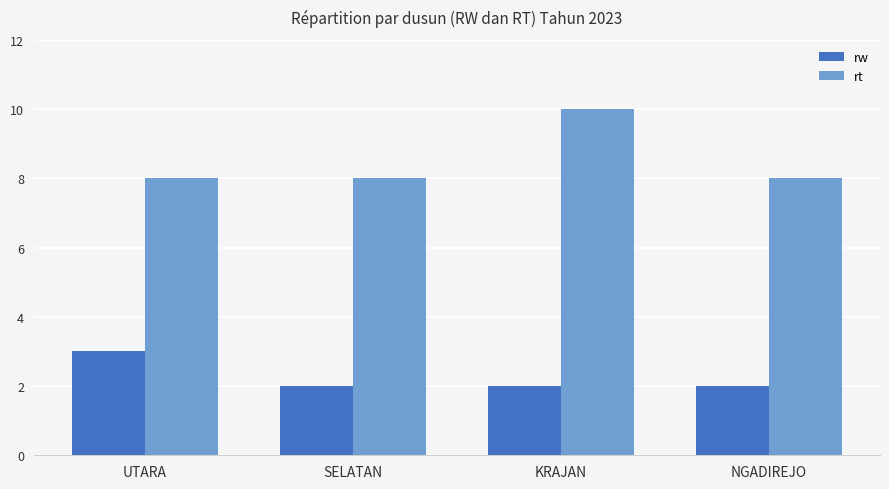

At which category is the sum across all series the highest?

KRAJAN